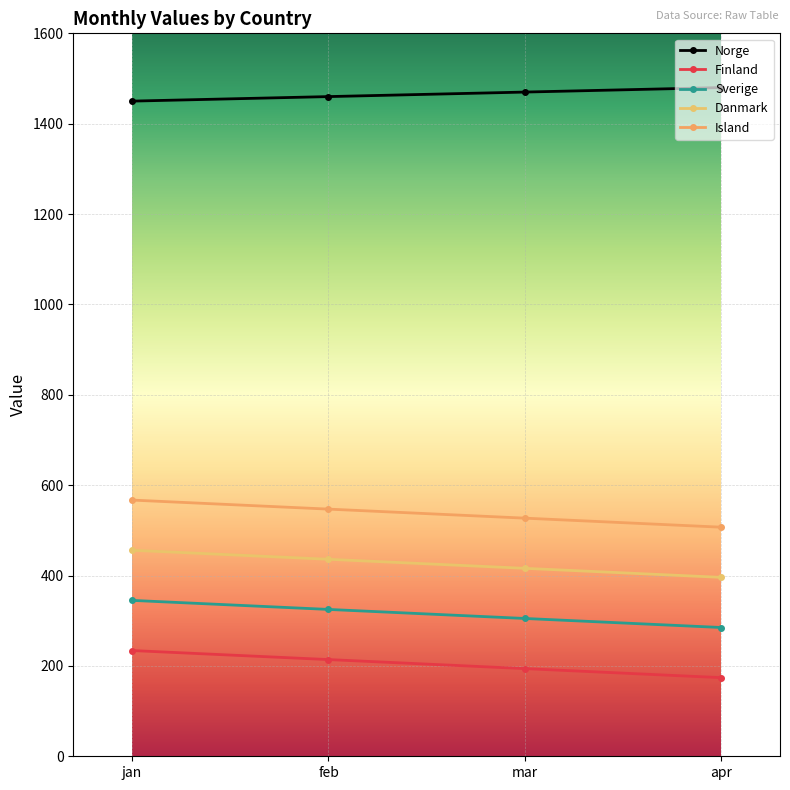

Between jan and feb, which series saw the biggest shift?

Finland